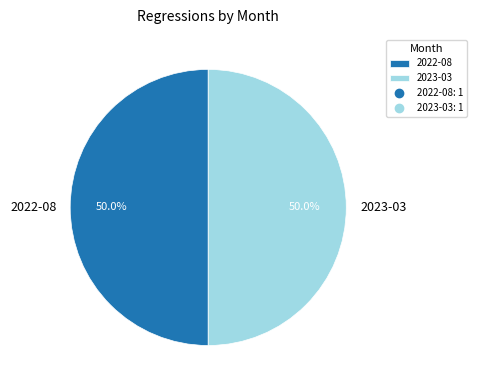

What percentage do 2022-08 and 2023-03 together represent?

100.0%